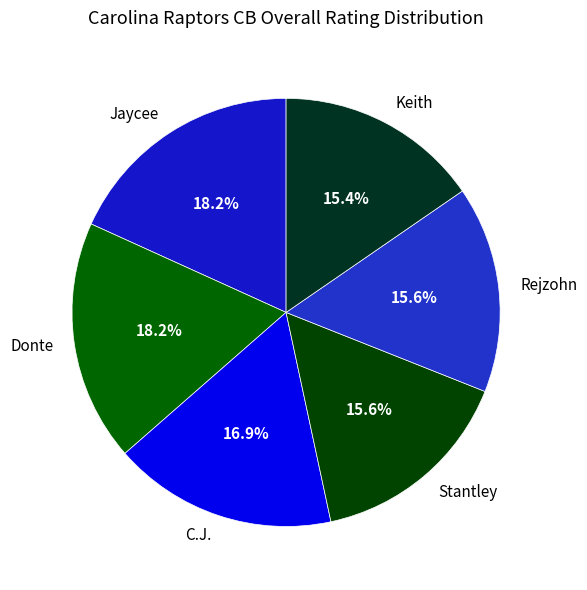

What is the total percentage of Jaycee and C.J.?

35.1%